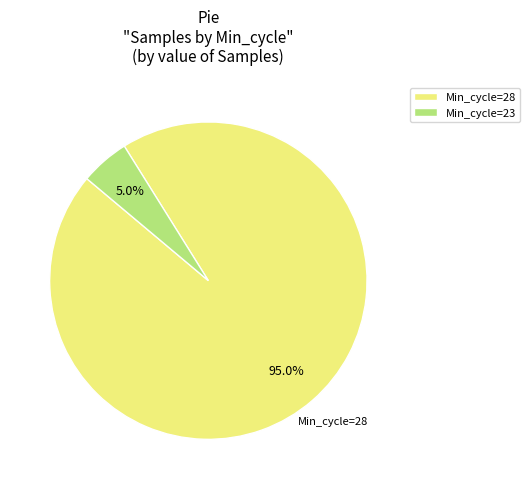

What is the largest slice in the pie chart?

Min_cycle=28